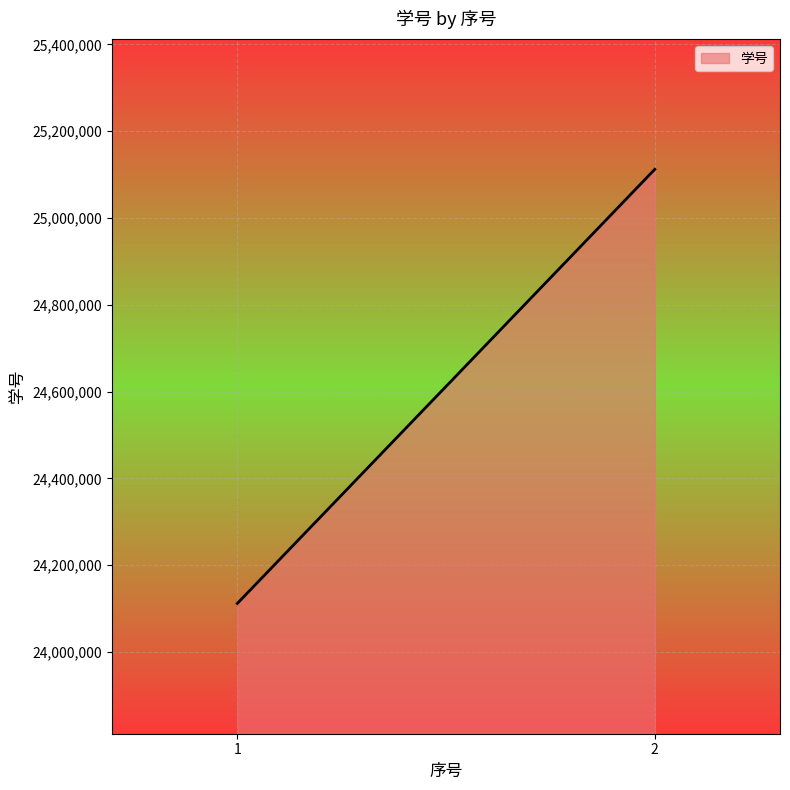

What is the change in value from 1 to 2?

+1000166